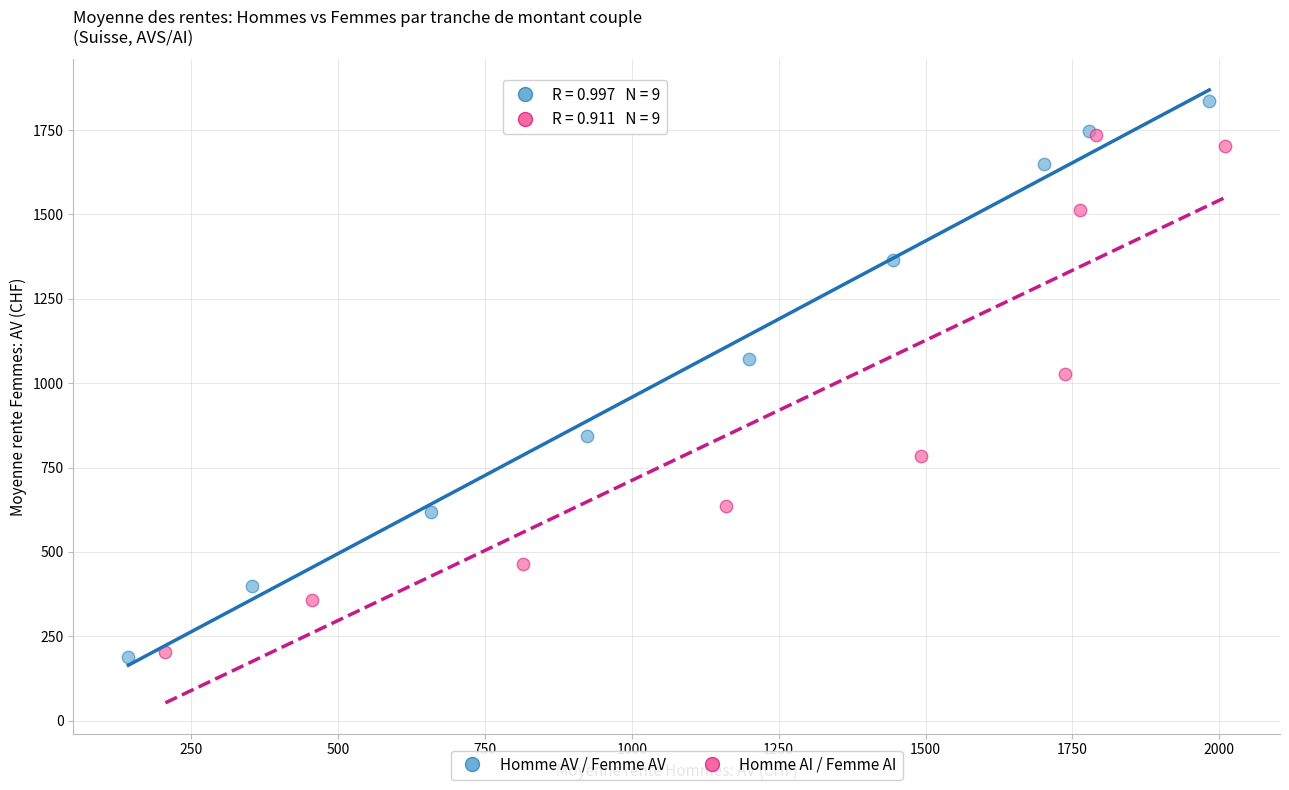

Which series contains the highest Y value?

Homme AV / Femme AV